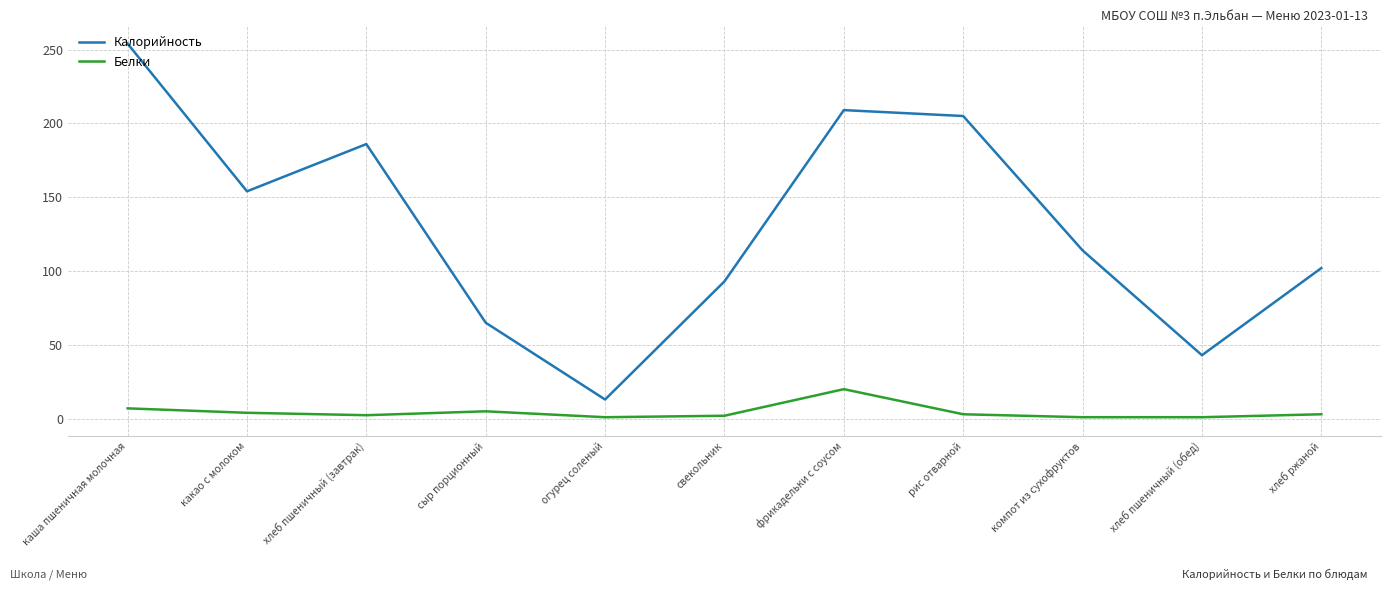

The value of Белки at каша пшеничная молочная is 7.0. True or false?

True